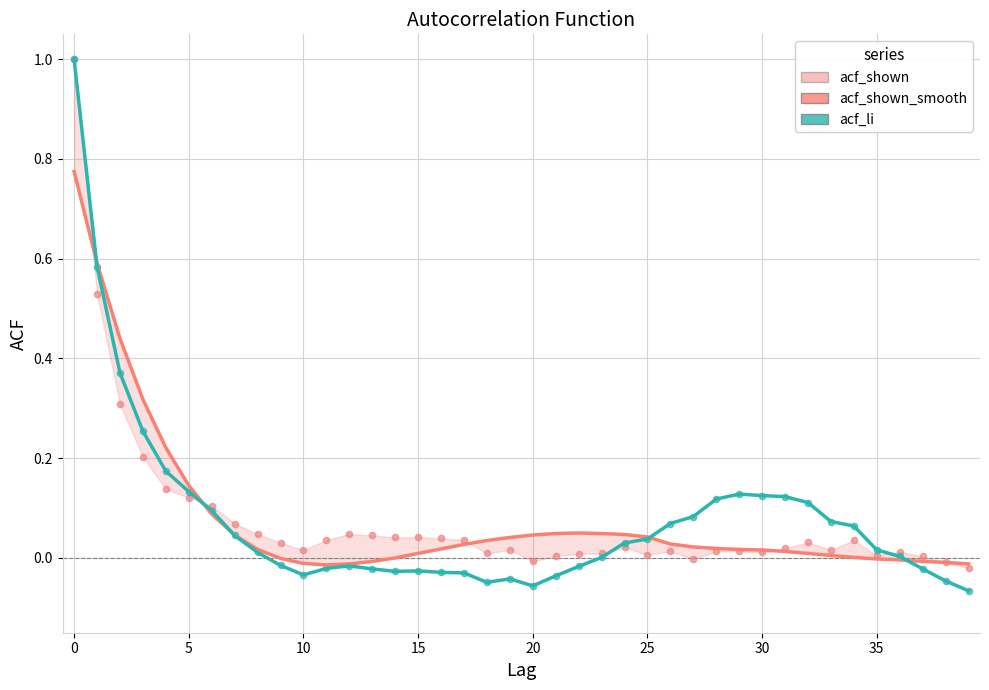

At how many categories does at least one series exceed 0?

38